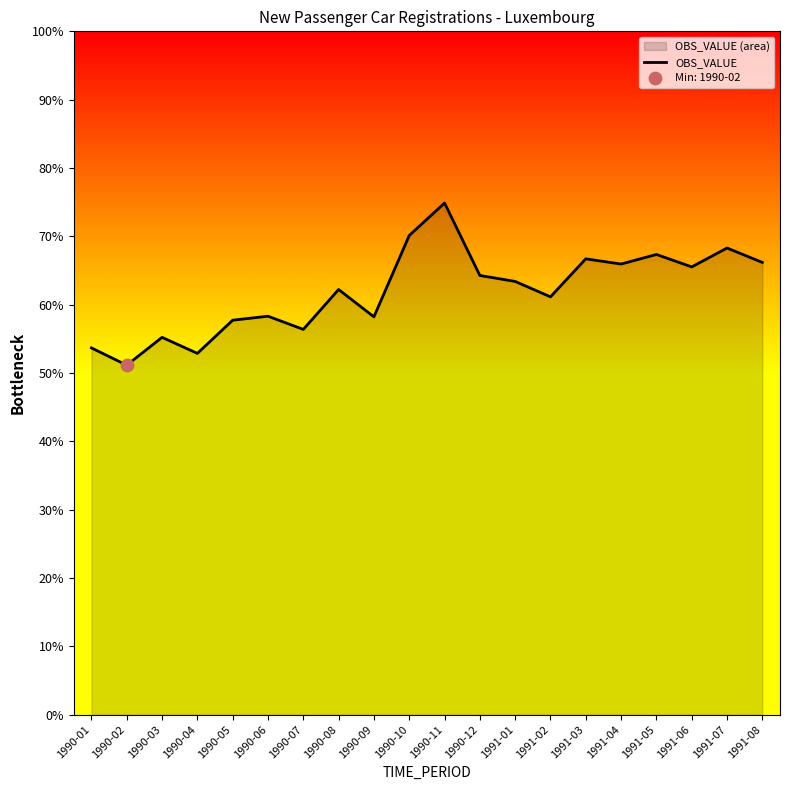

Approximately how many times larger is the value at 1991-08 compared to 1991-06?

1.0